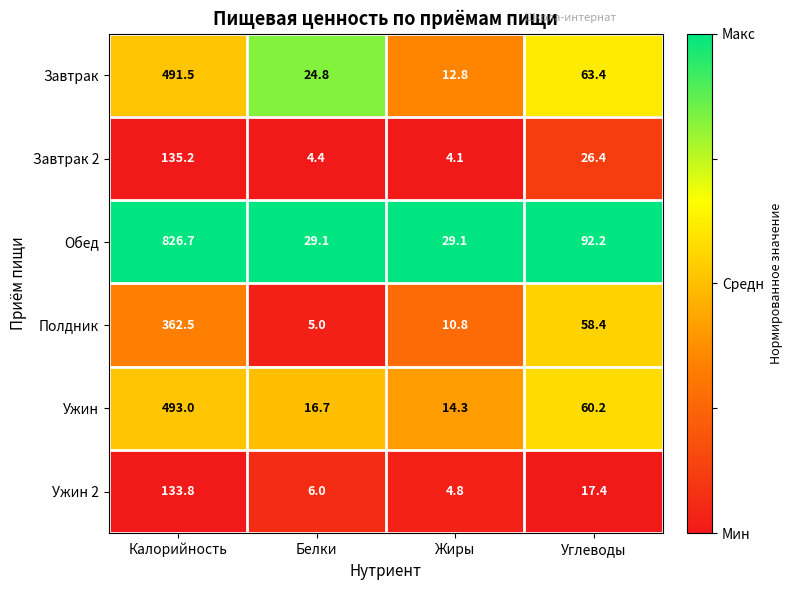

What is the sum of all Обед values?

977.1